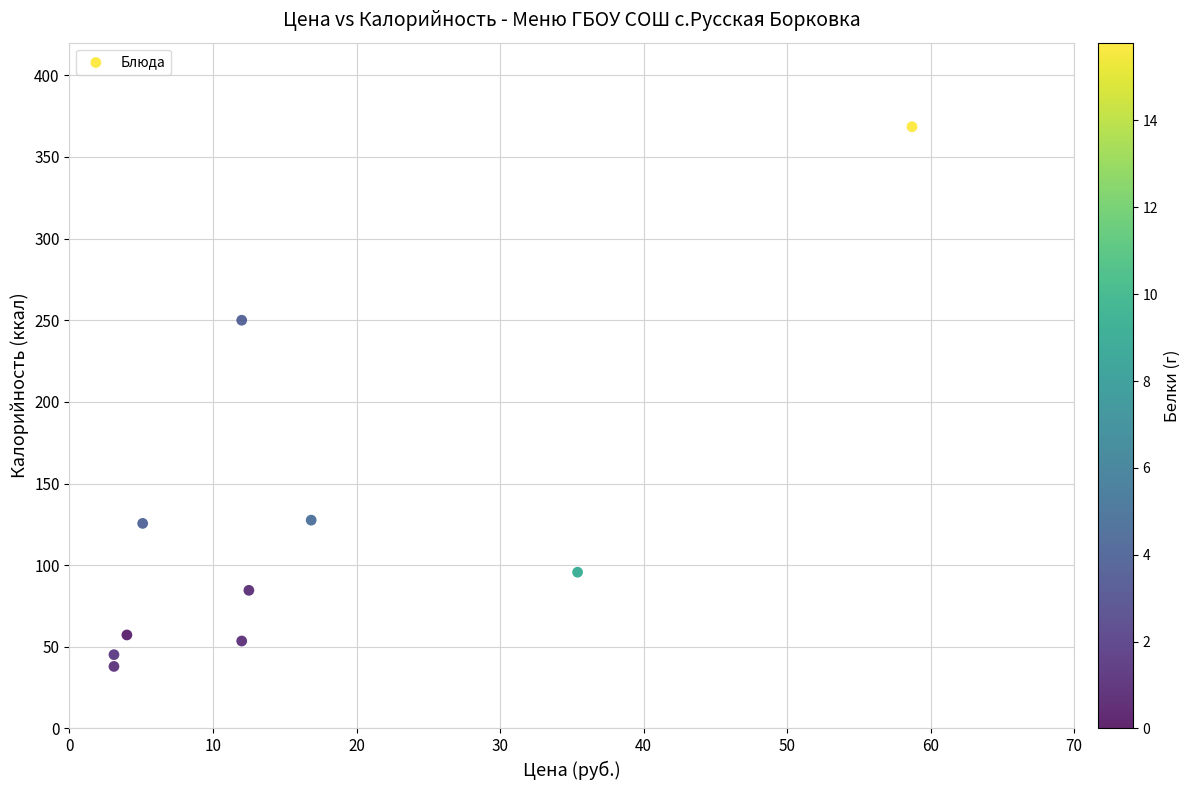

What Y value in the scatter plot is closest to 203?

250.0